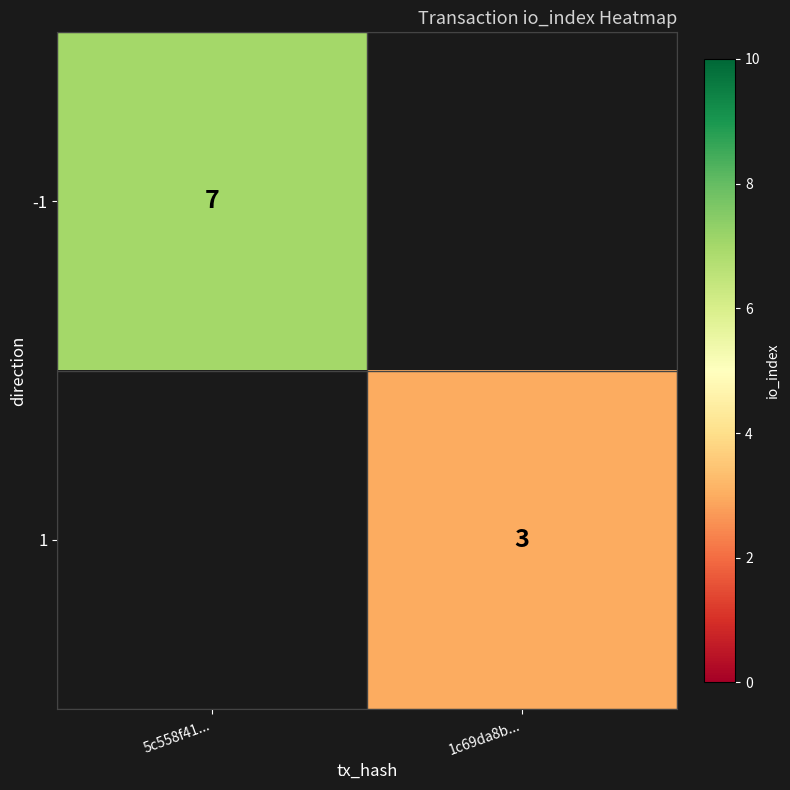

Is it true that -1 equals 7 at 5c558f41...?

True